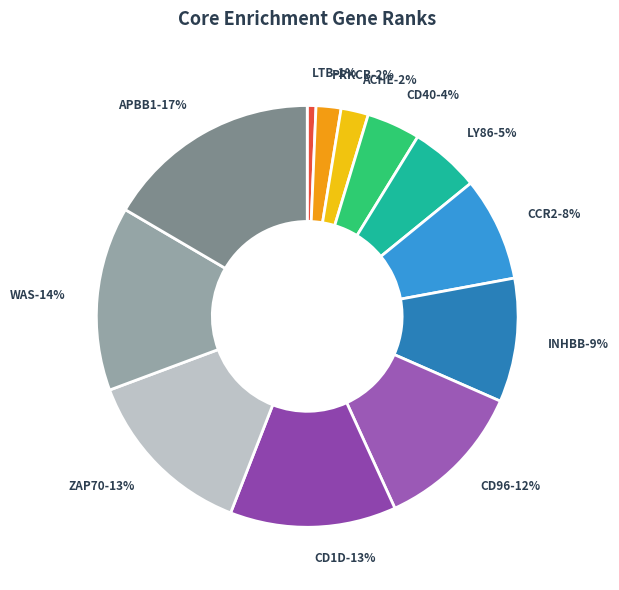

To the nearest percent, what is the difference between the largest and smallest slice percentages?

16%